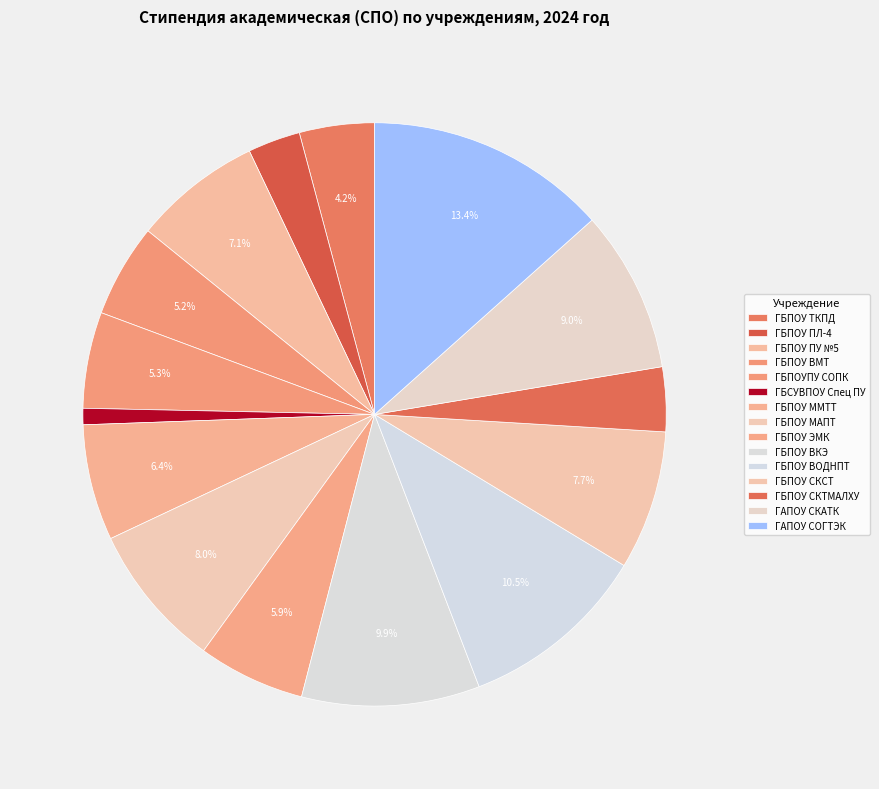

True or false: ГБСУВПОУ Спец ПУ accounts for 1% of the total.

True